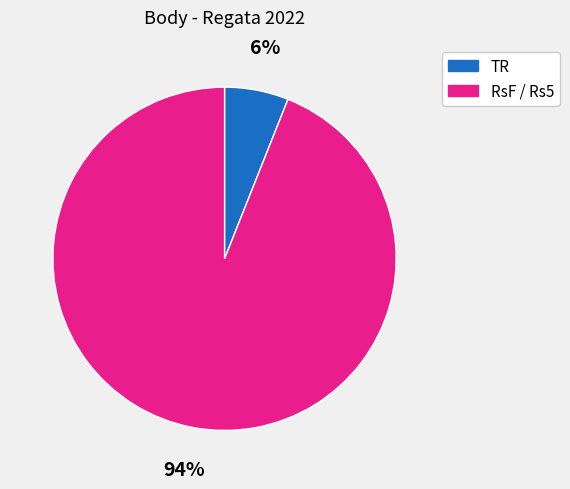

Does any single category account for the majority?

Yes